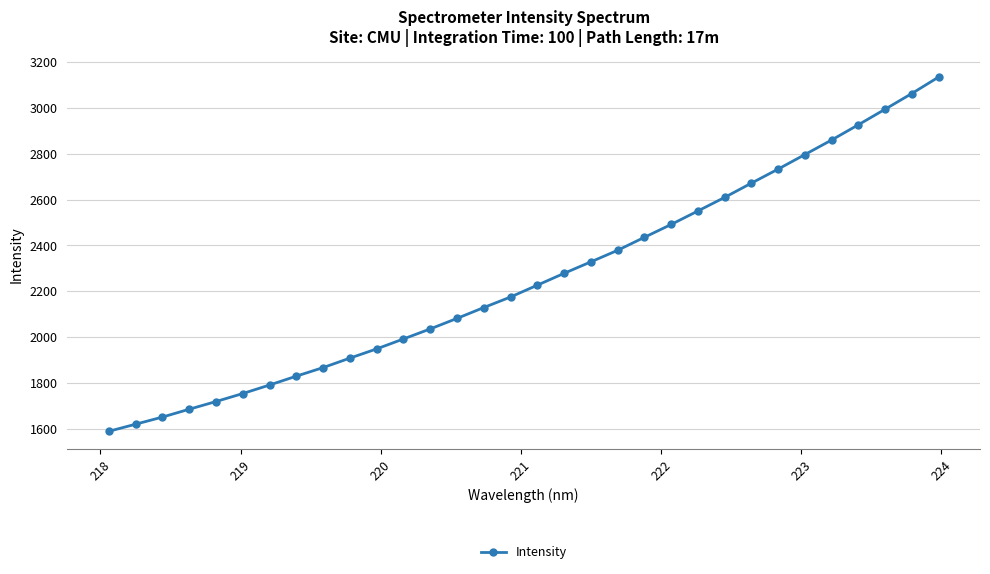

What is the value of the 23rd point from the left?

2550.3